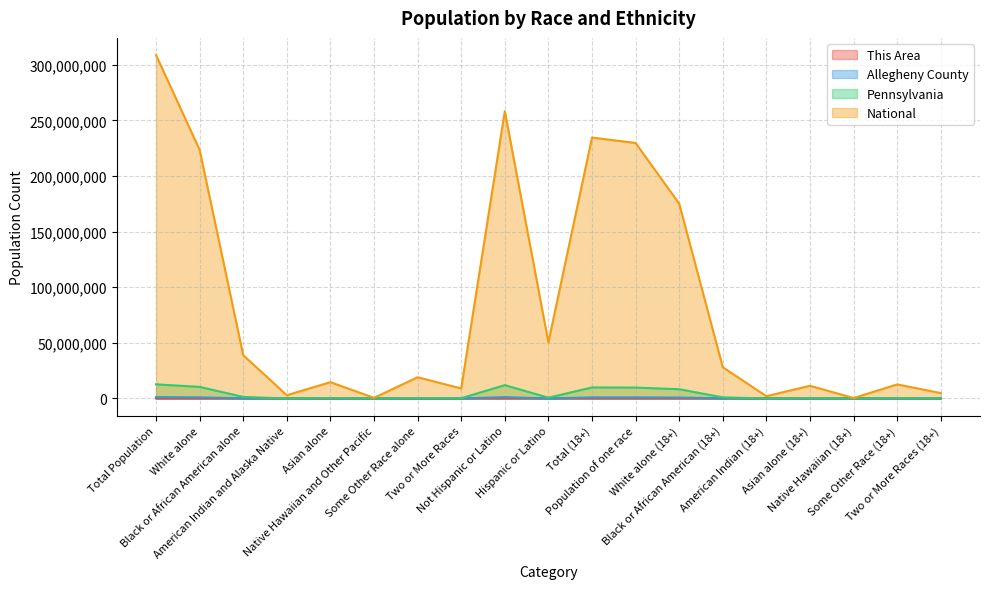

What is the label of the 6th point from the right?

Black or African American (18+)